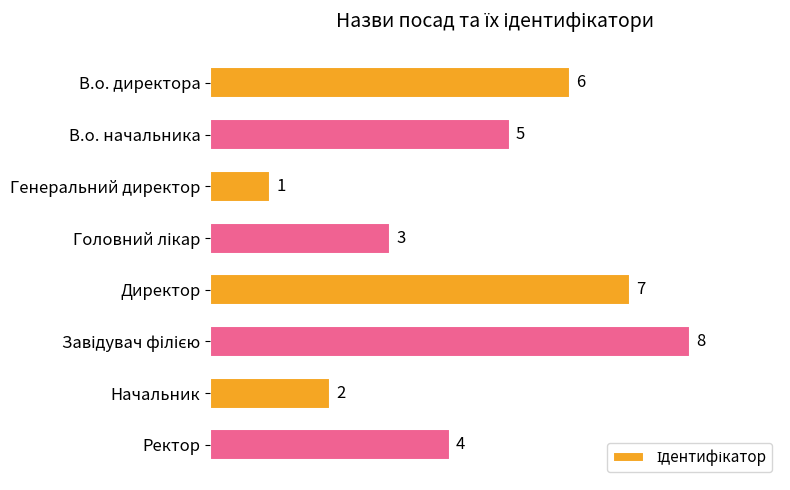

What is the difference between the maximum and minimum values?

7